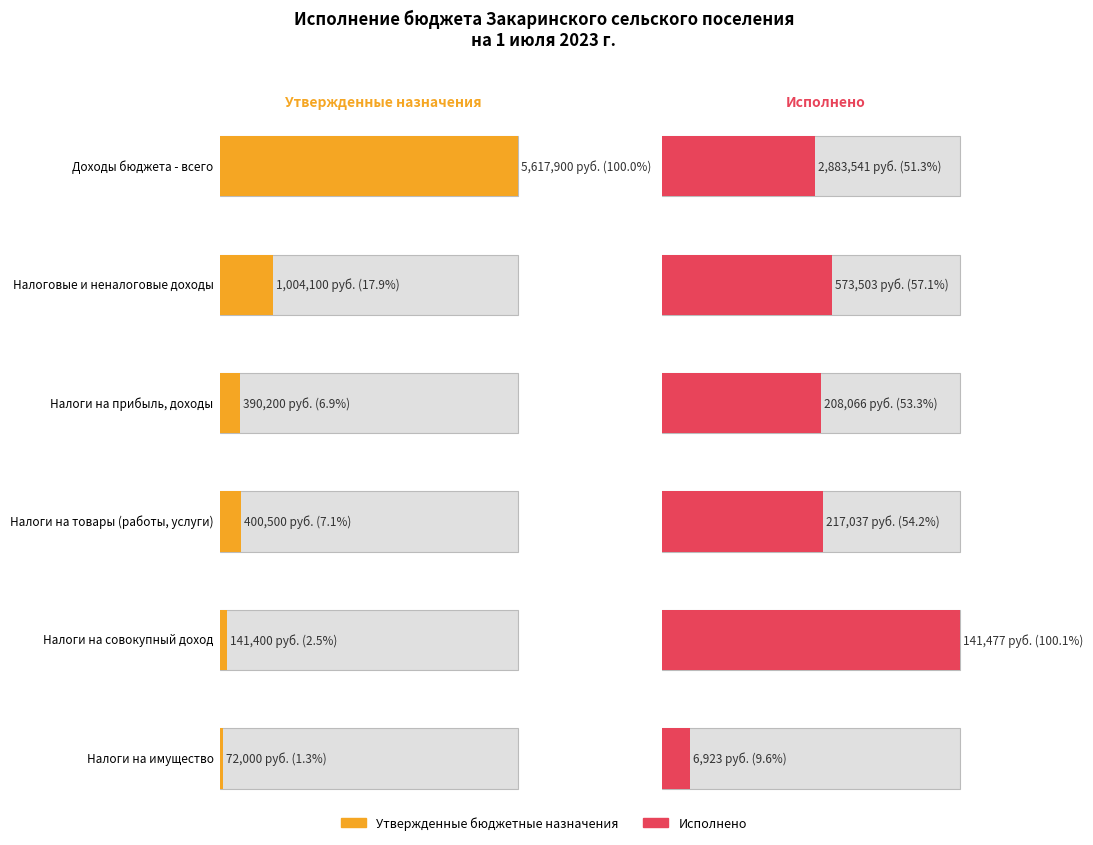

Is it true that Исполнено equals 252239.2 at НАЛОГИ НА СОВОКУПНЫЙ ДОХОД?

False